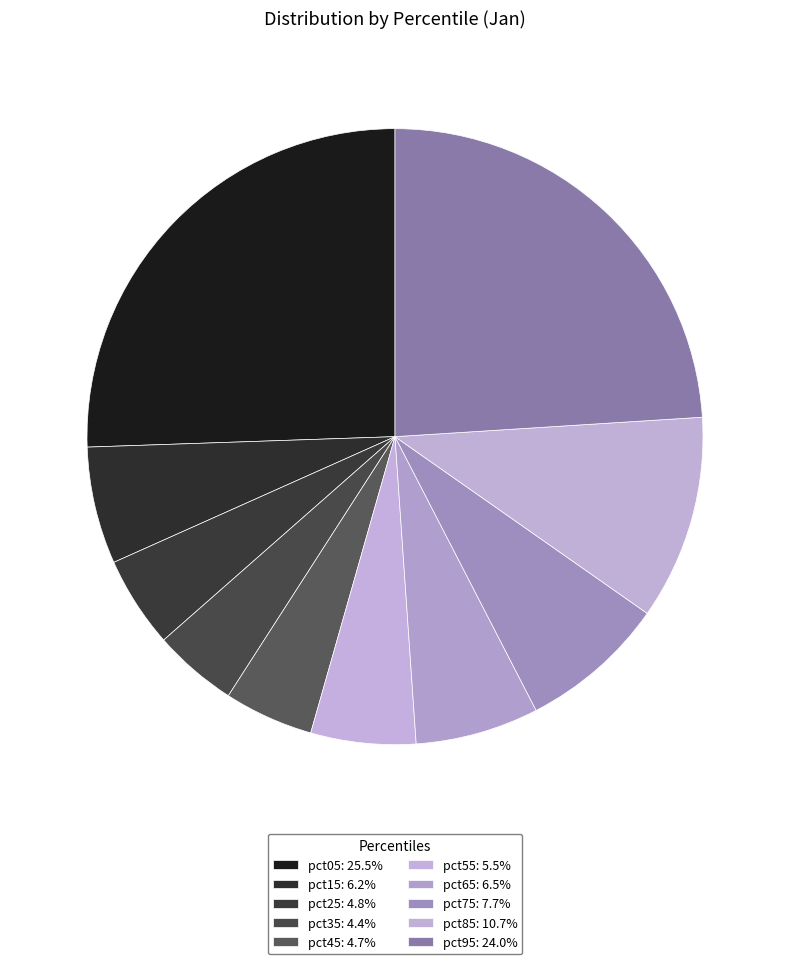

To the nearest percent, what percentage of the pie is pct35?

4%